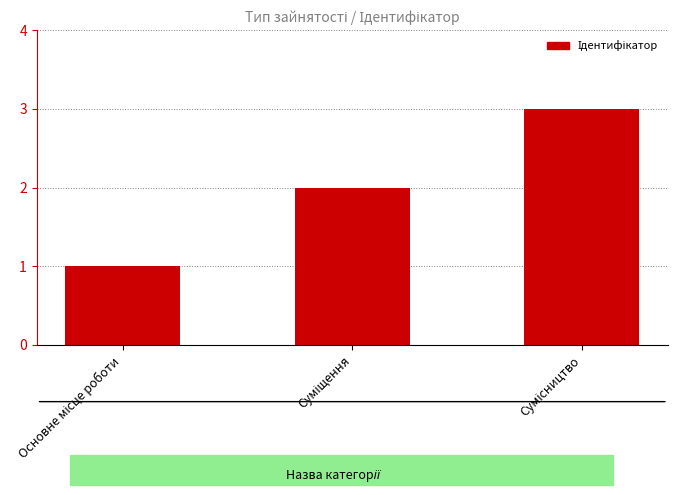

What is the maximum value shown in the chart?

3